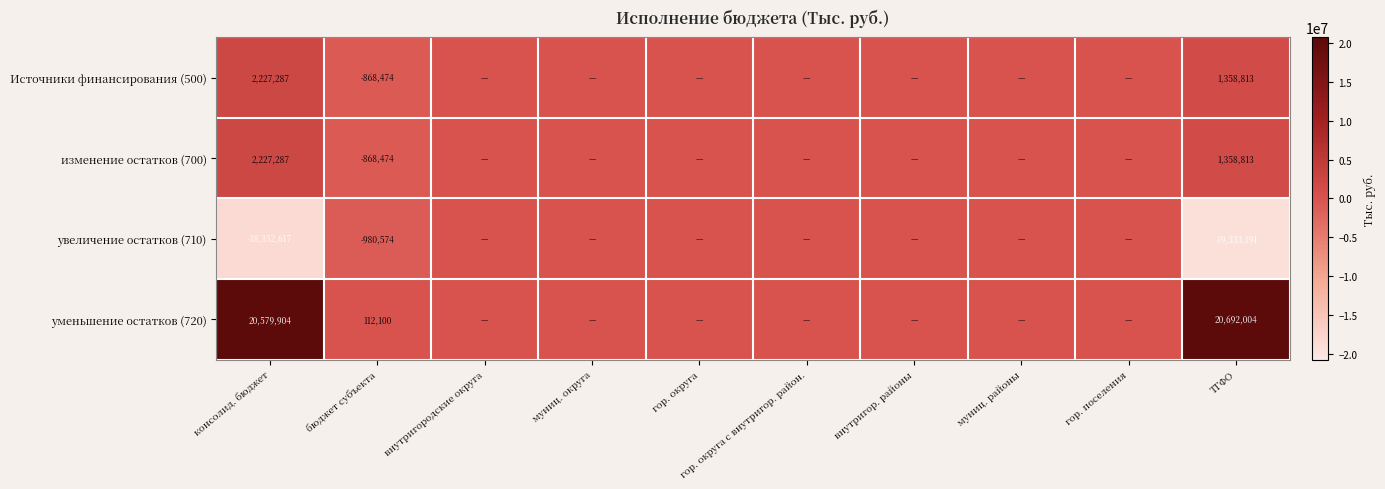

What is the total value across all series at консолид. бюджет?

6681861